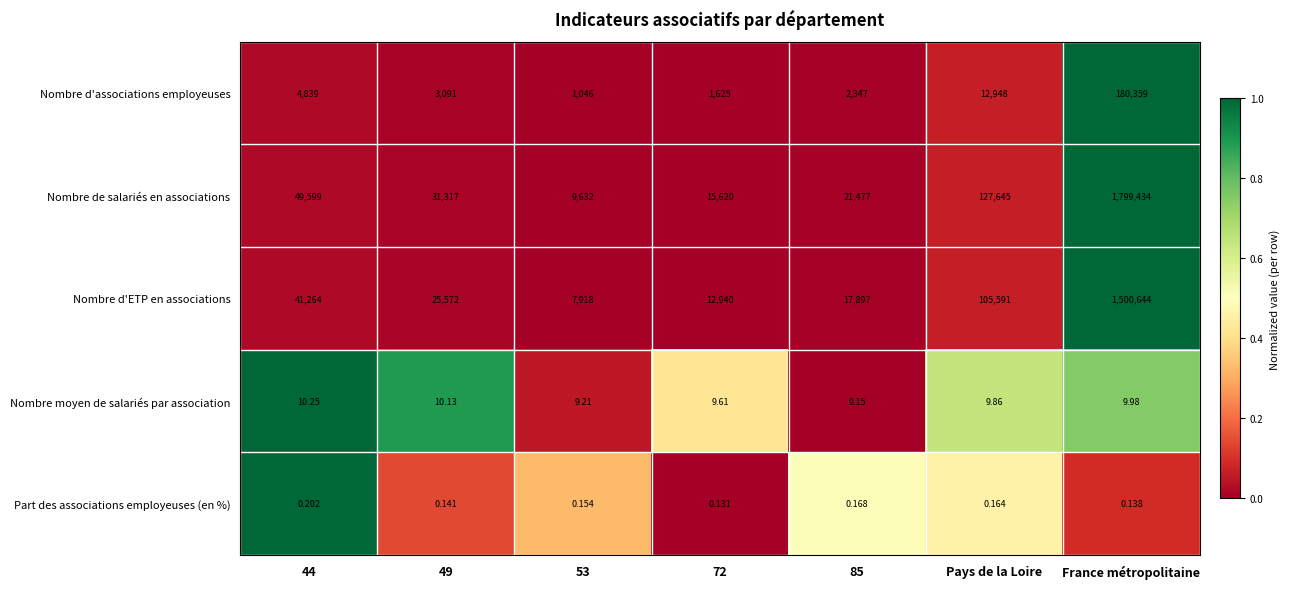

Which series has the largest total across all categories?

Nombre de salariés en associations